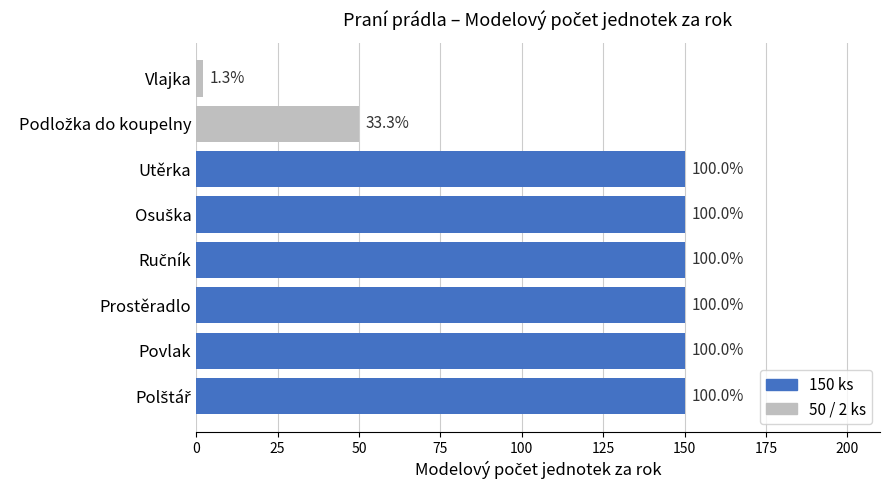

How many bars are there in total?

8